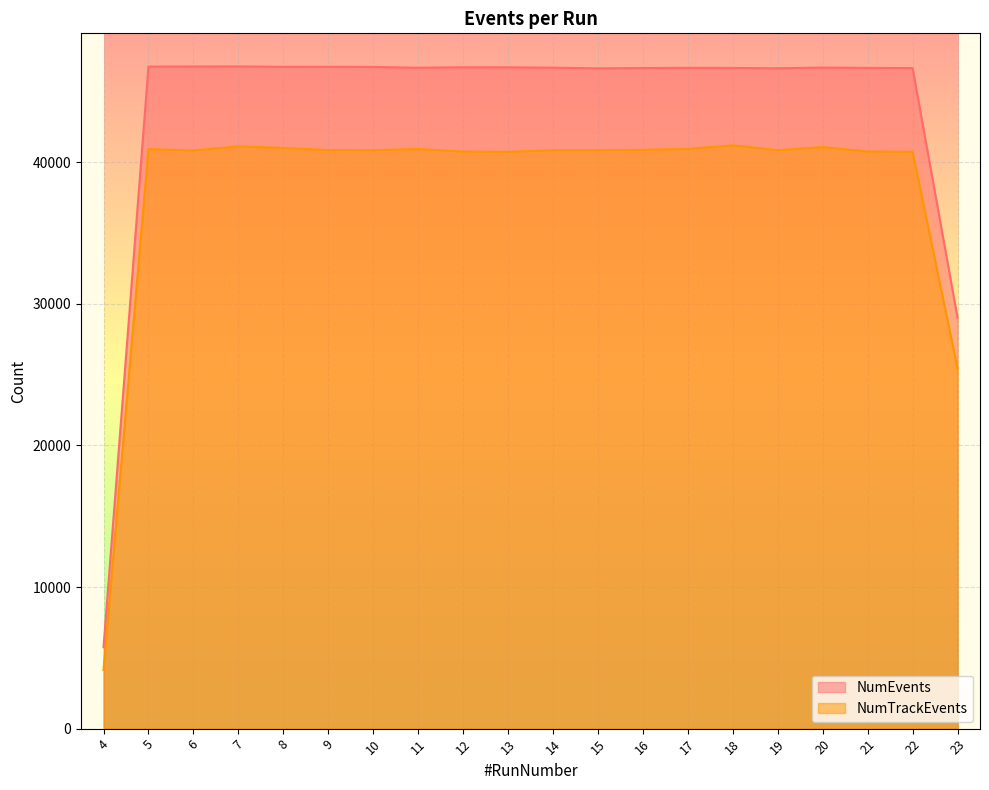

At how many categories does at least one series exceed 26116?

19